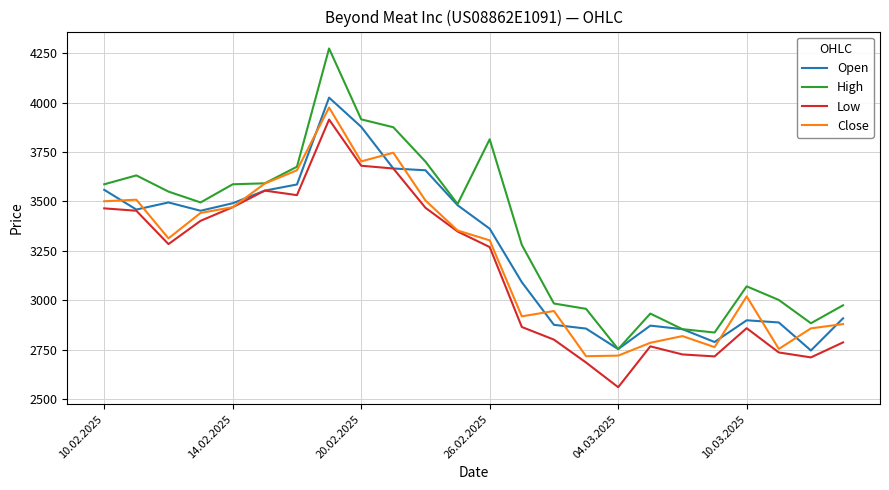

Is this an area chart (filled region under the line)?

No